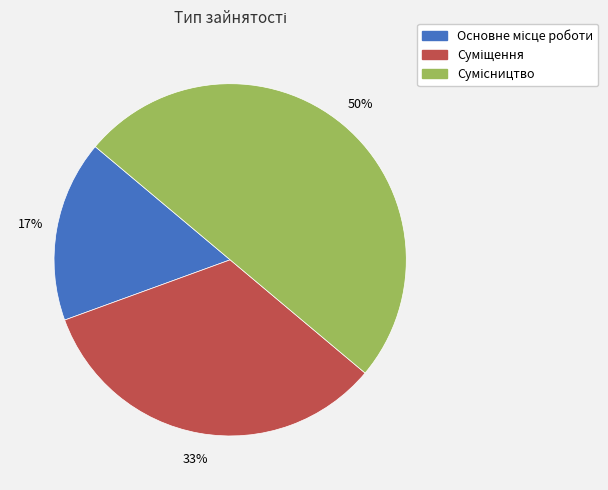

Count the number of slices in the pie.

3